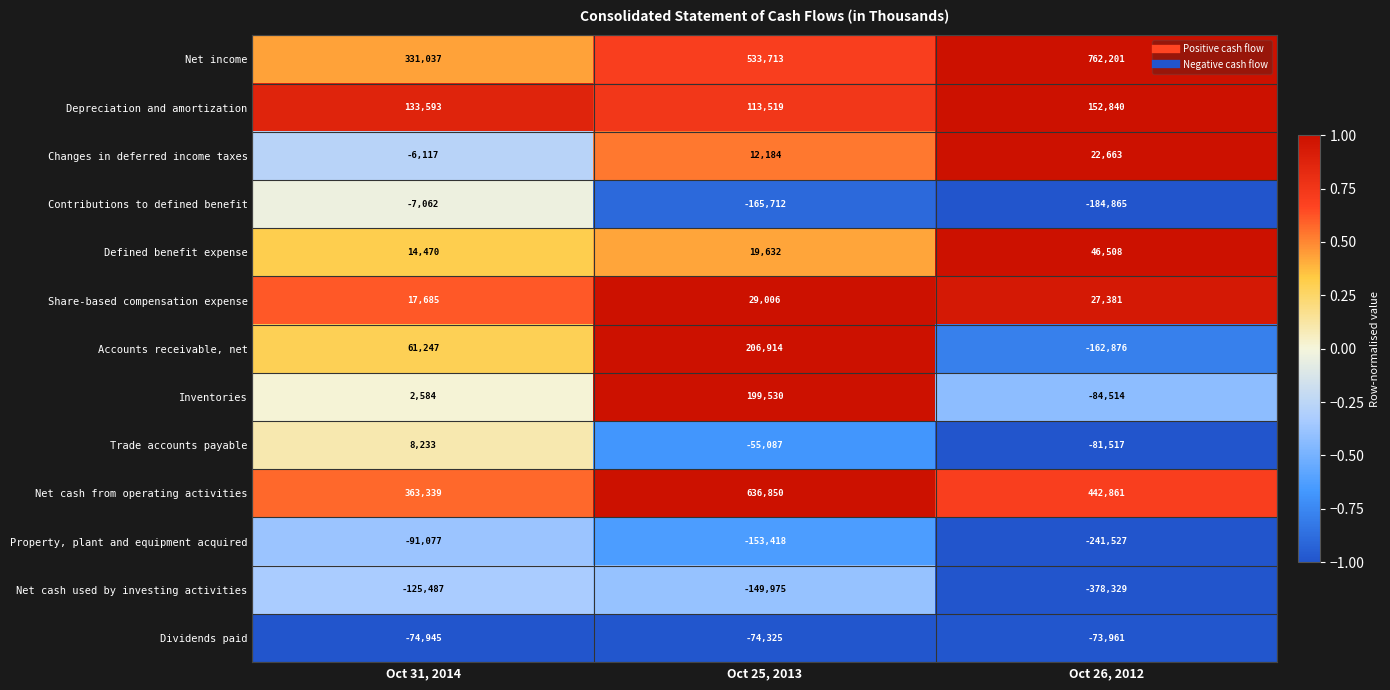

Count the number of categories in the chart.

3